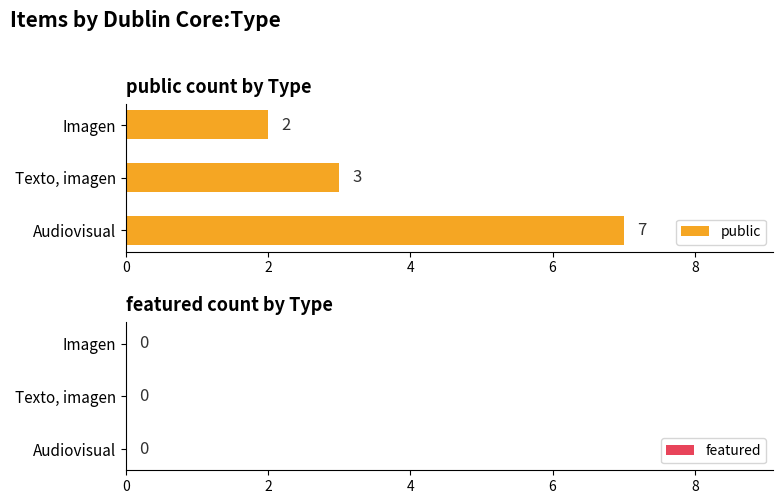

The value at Texto, imagen is 5. True or false?

False